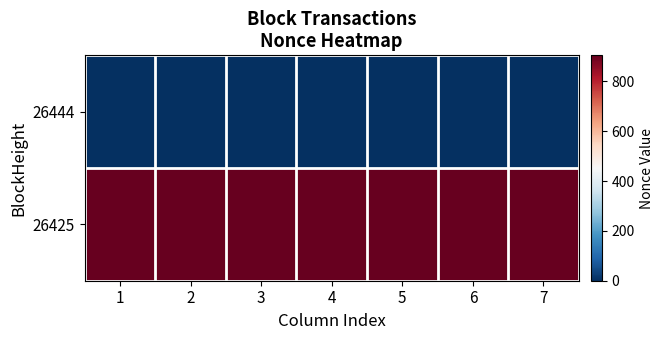

Rank the series by their maximum value, from highest to lowest.

26425, 26444